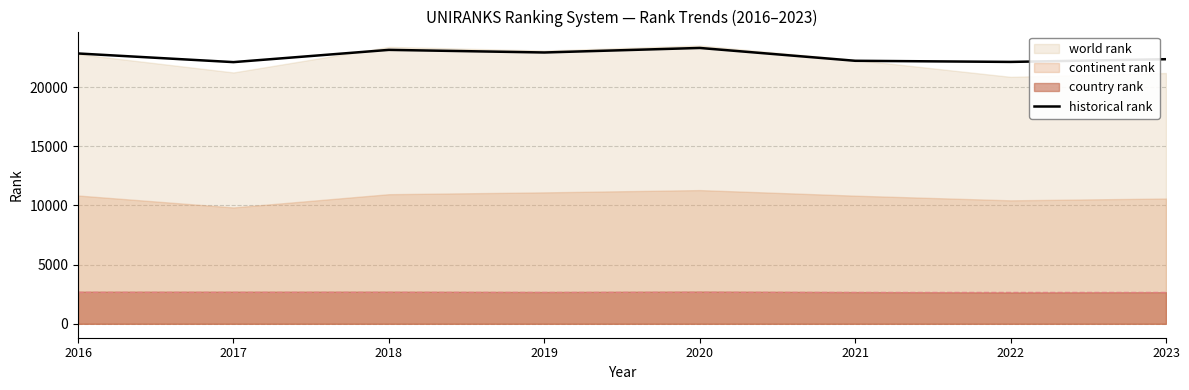

How many interior local valleys (lower than both neighbors) does the data have?

3